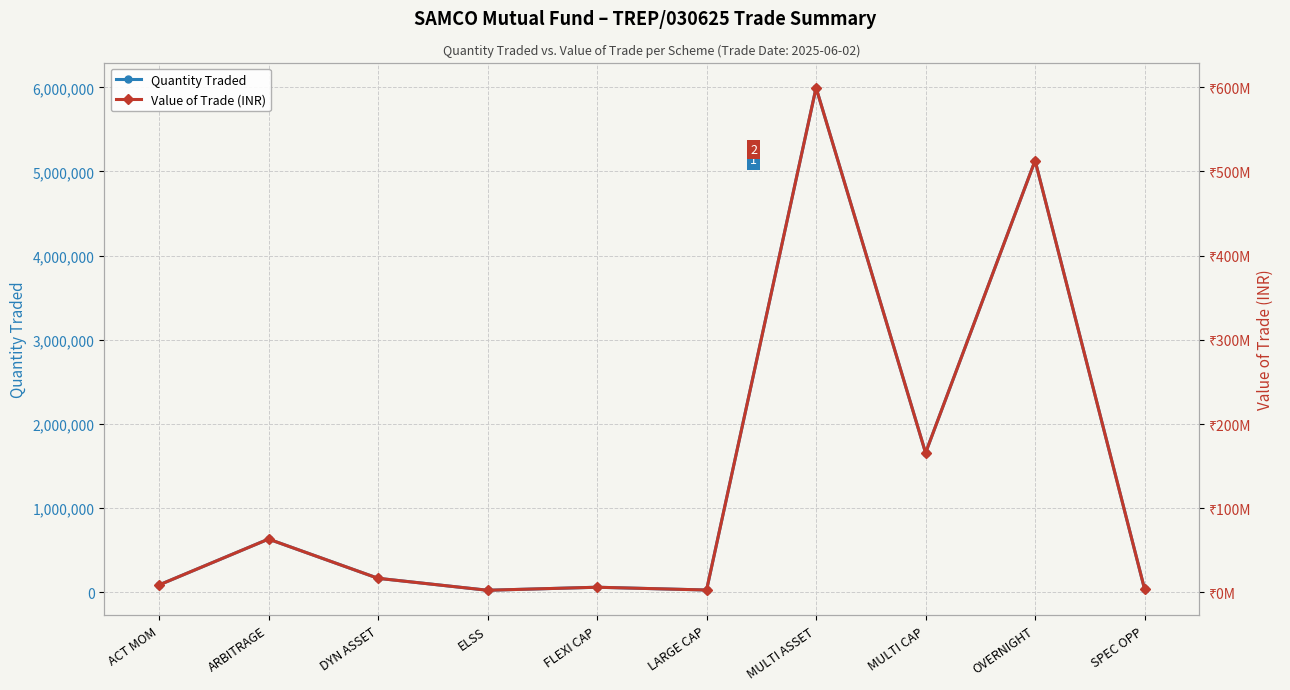

At which label does Quantity Traded first exceed 168000?

ARBITRAGE